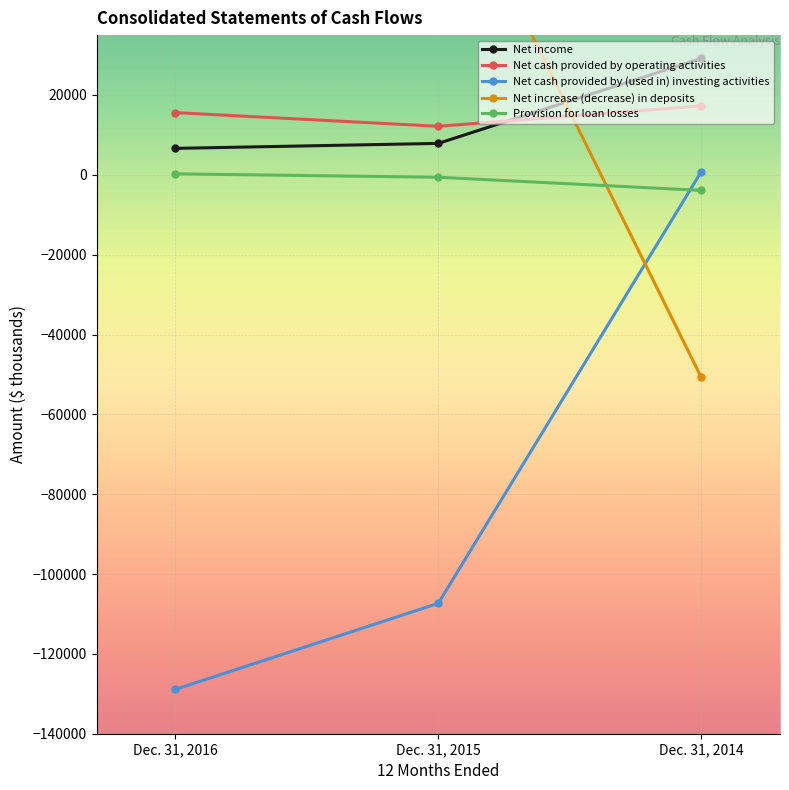

At which label is Net cash provided by (used in) investing activities closest to -64082?

Dec. 31, 2015